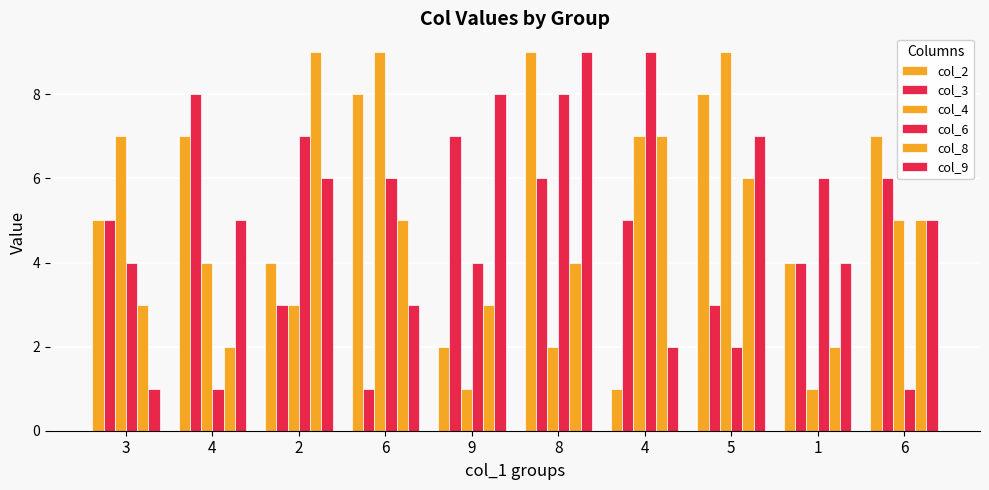

Are the bars horizontal?

No